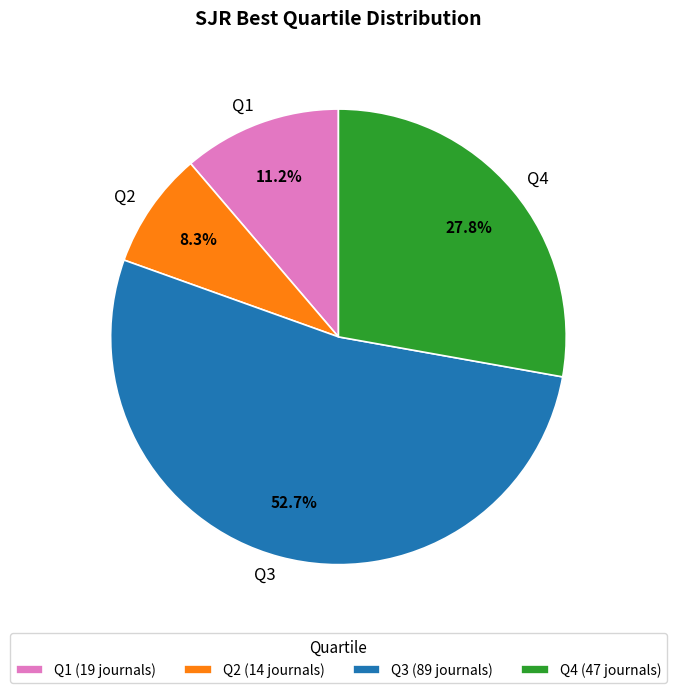

What is the largest slice in the pie chart?

Q3